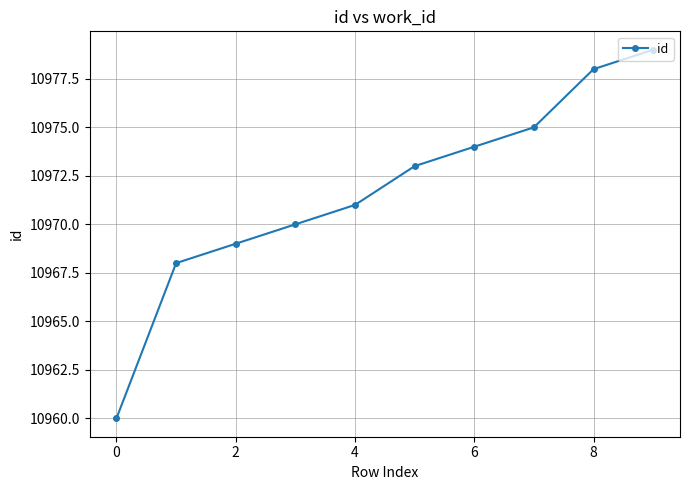

What is the greatest value displayed?

10979